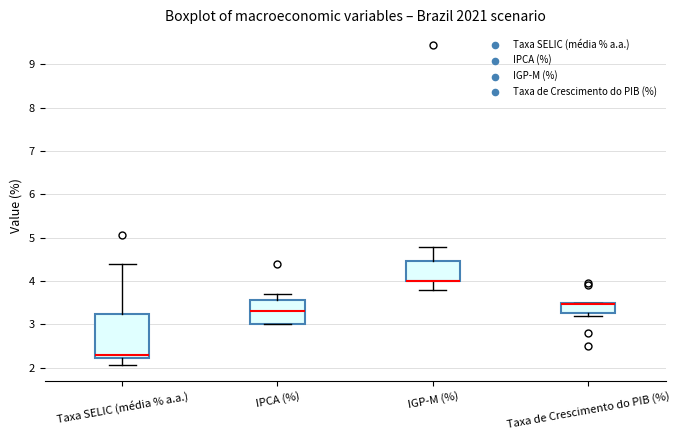

Comparing the boxes themselves (not the whiskers), which one is the tallest?

Taxa SELIC (média % a.a.)